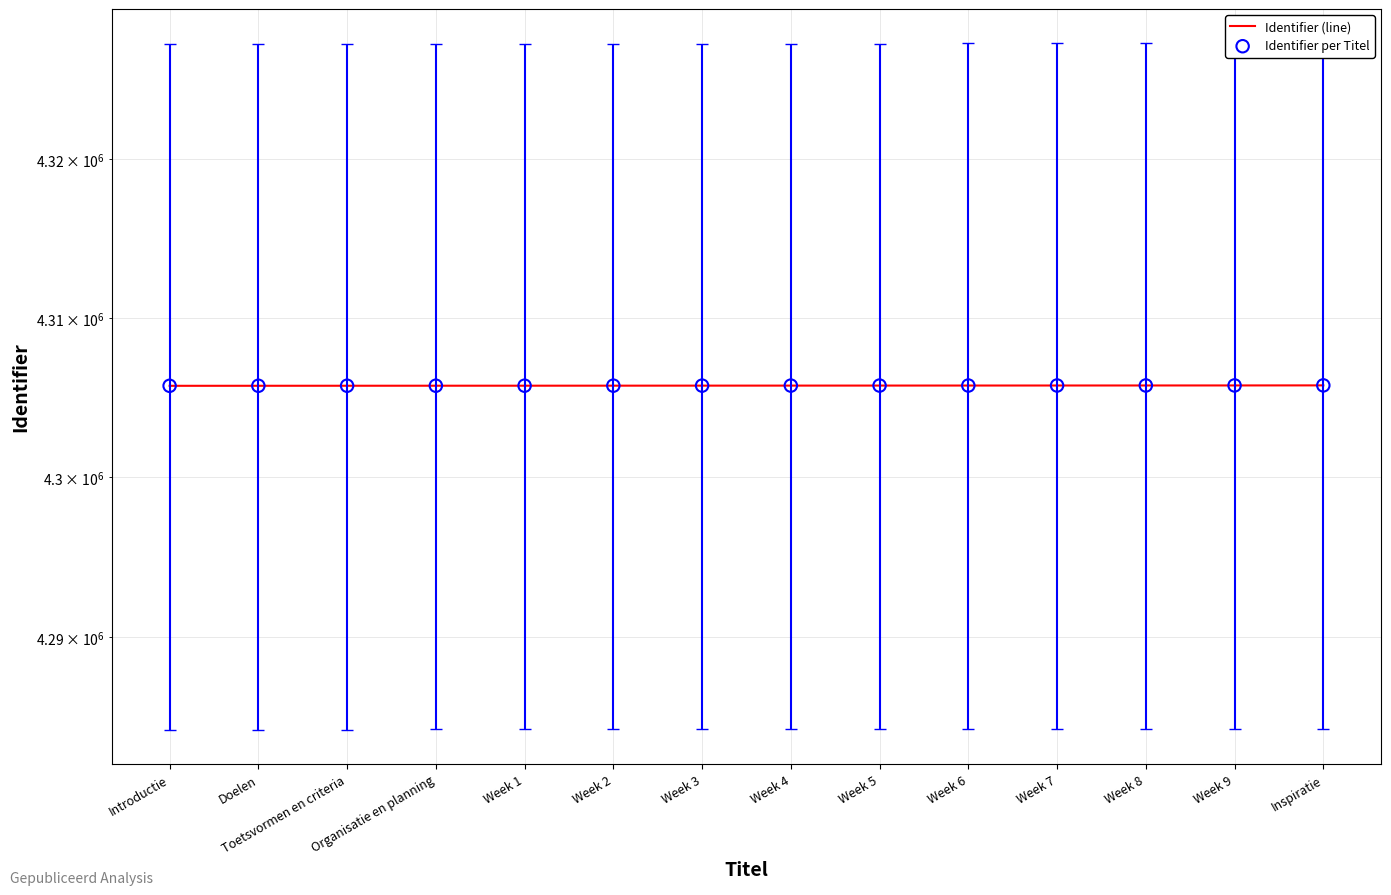

Which series has the widest spread of Y values?

Identifier (line)